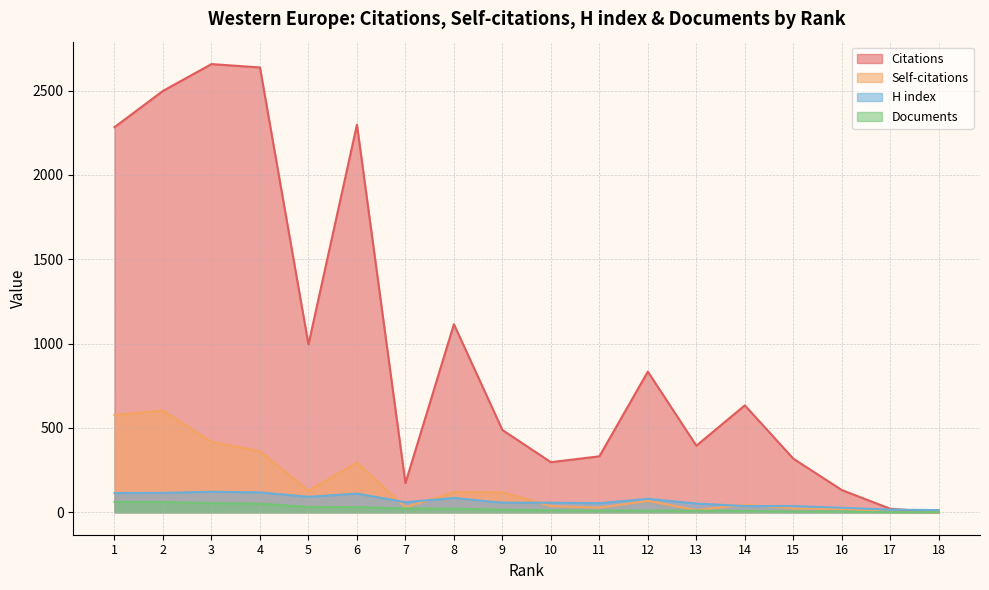

Does the chart display data point markers on the line(s)?

No